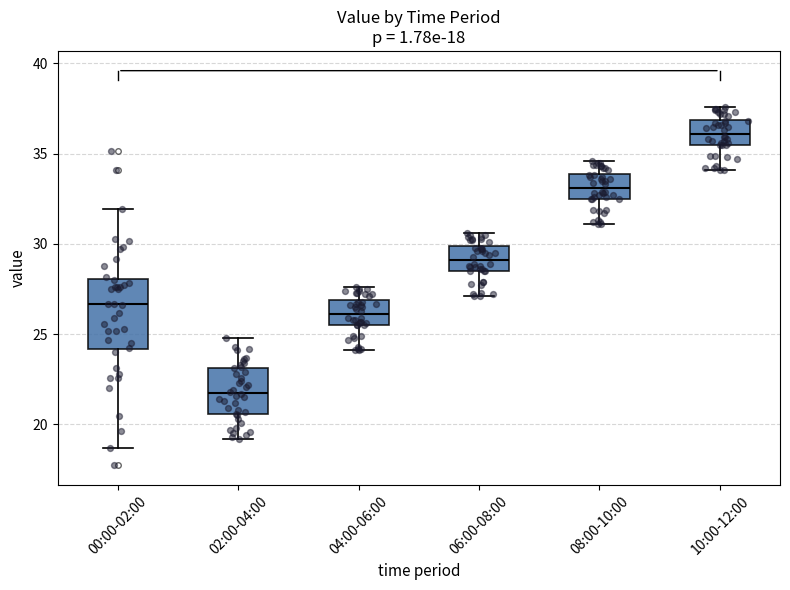

Which box's median line is the highest?

10:00-12:00